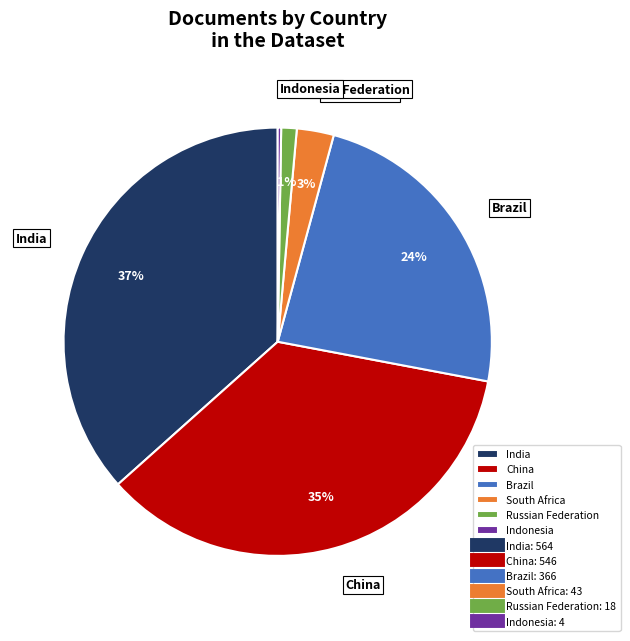

True or false: China accounts for 35% of the total.

True